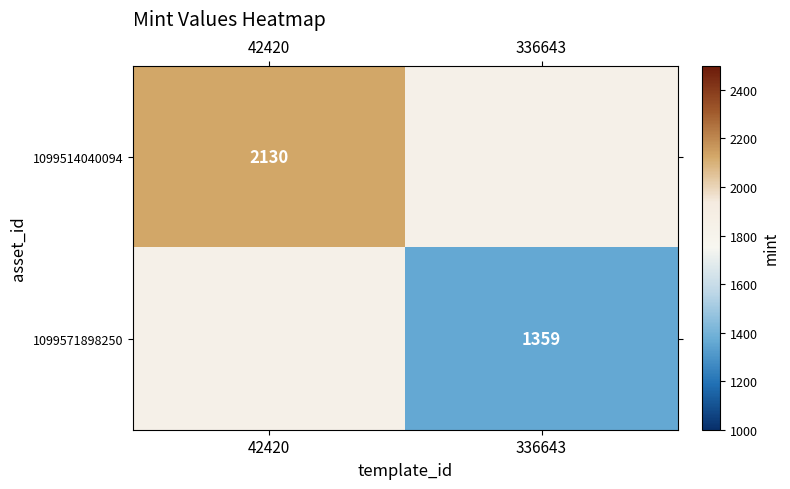

Is it true that 1099514040094 equals 2995.6 at 42420?

False